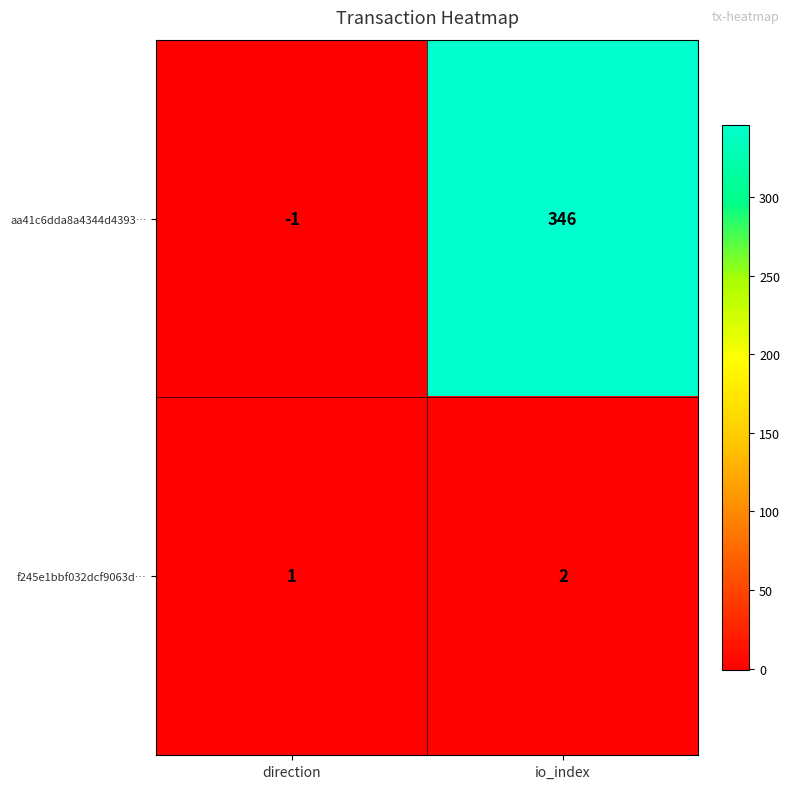

Which series has the largest range (max minus min)?

aa41c6dda8a4344d4393…